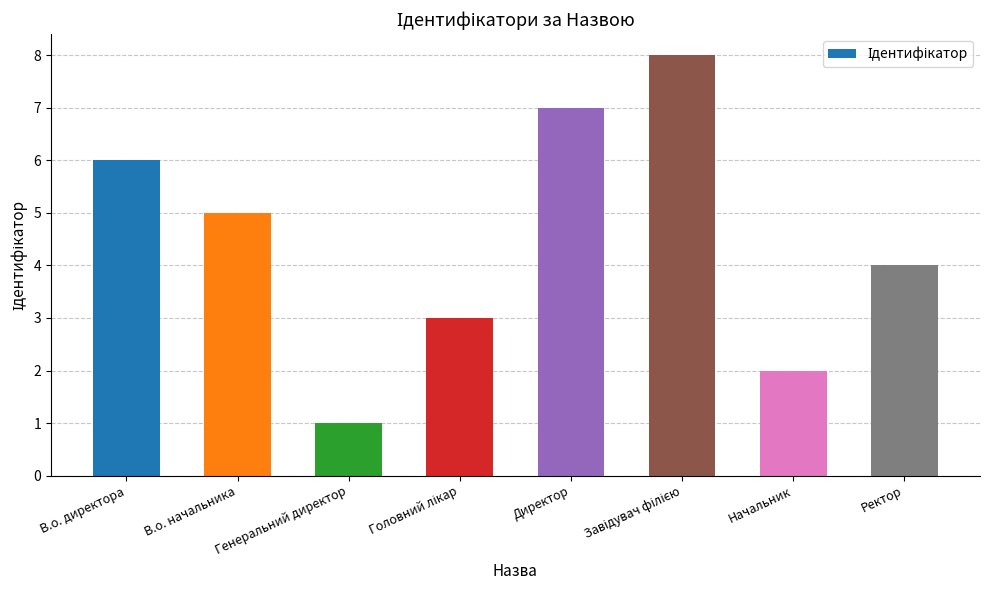

True or false: the data shows 5 at В.о. начальника.

True